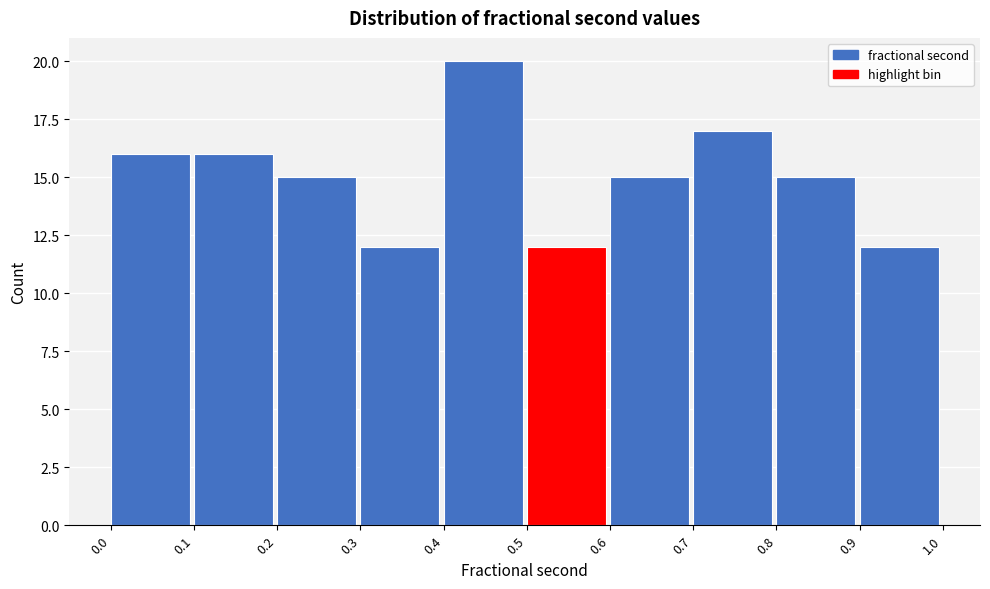

Reading left to right, transcribe this chart: for each bar, give the range it covers on the x-axis and its height. The values are not printed on the chart, so give them approximately, as read against the axis.

0.0 to 0.1: 16
0.1 to 0.2: 16
0.2 to 0.3: 15
0.3 to 0.4: 12
0.4 to 0.5: 20
0.5 to 0.6: 12
0.6 to 0.7: 15
0.7 to 0.8: 17
0.8 to 0.9: 15
0.9 to 1.0: 12